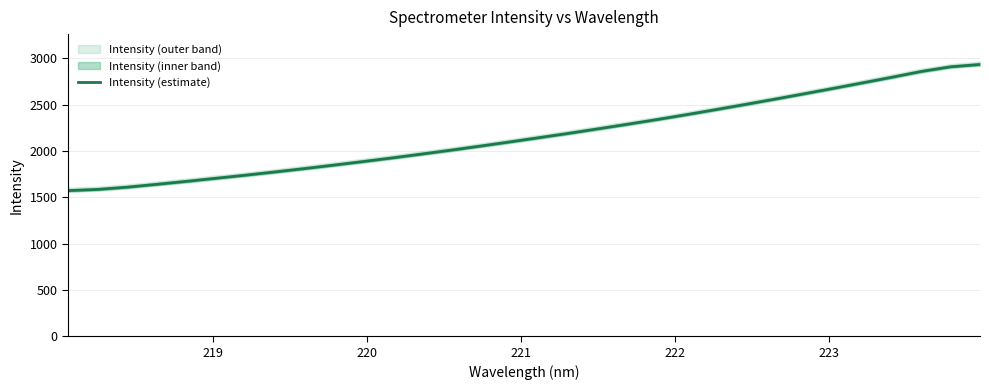

What is the highest value of the Intensity (estimate) series?

2932.8